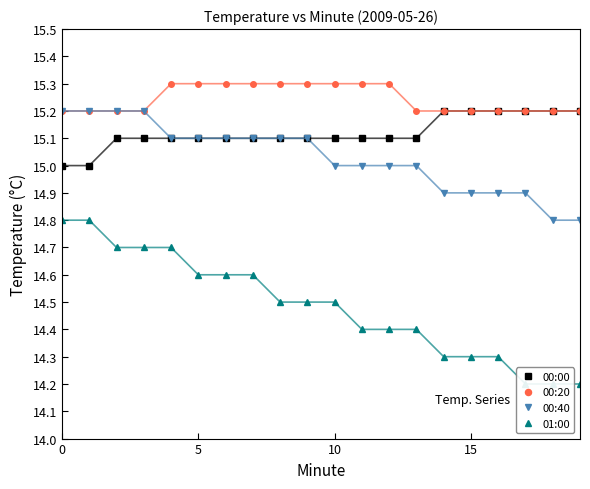

What is the greatest value displayed?

15.3